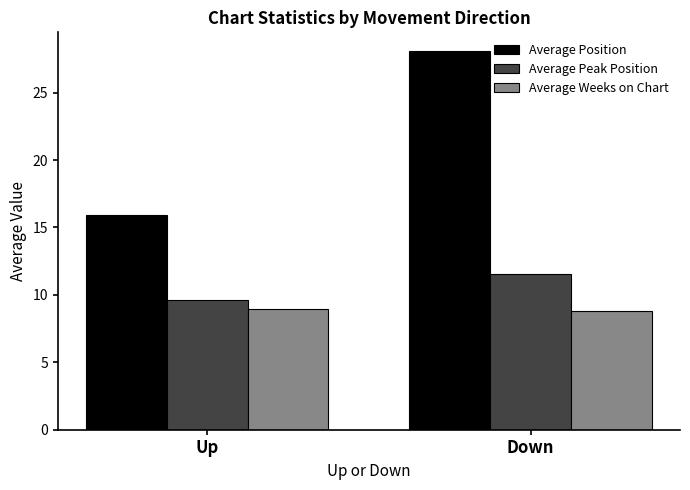

Which series has the largest range (max minus min)?

Average Position